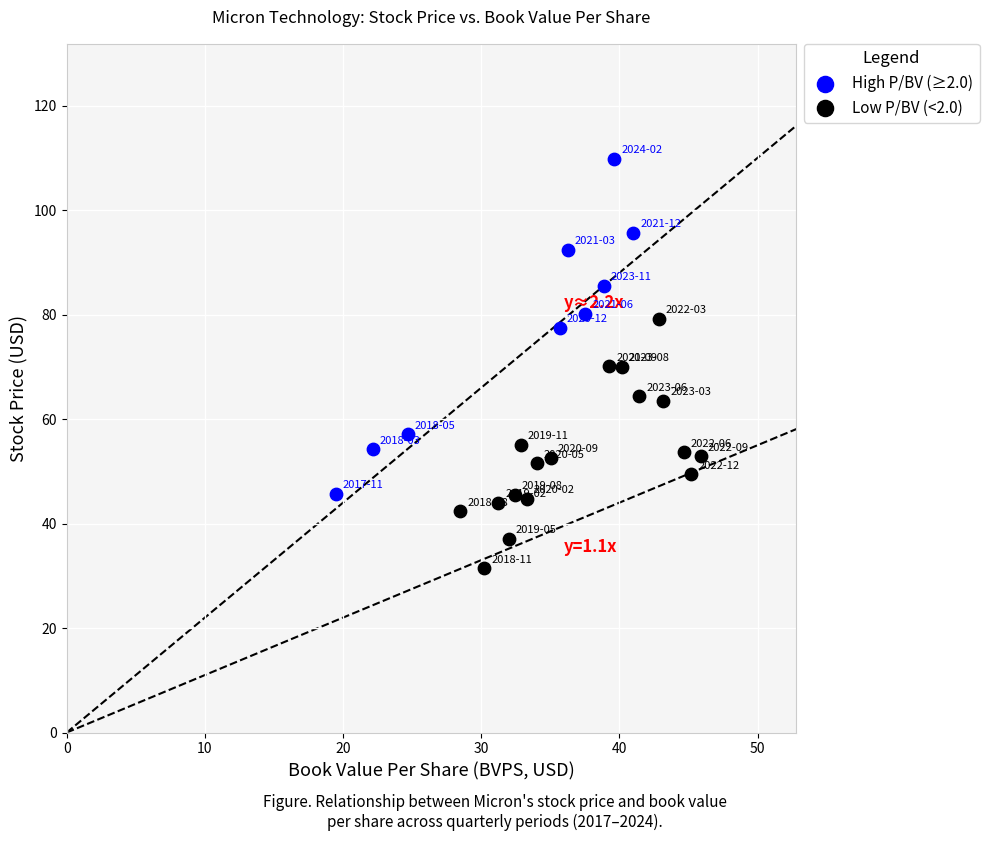

What are all the series names shown in the legend?

High P/BV (≥2.0), Low P/BV (<2.0)